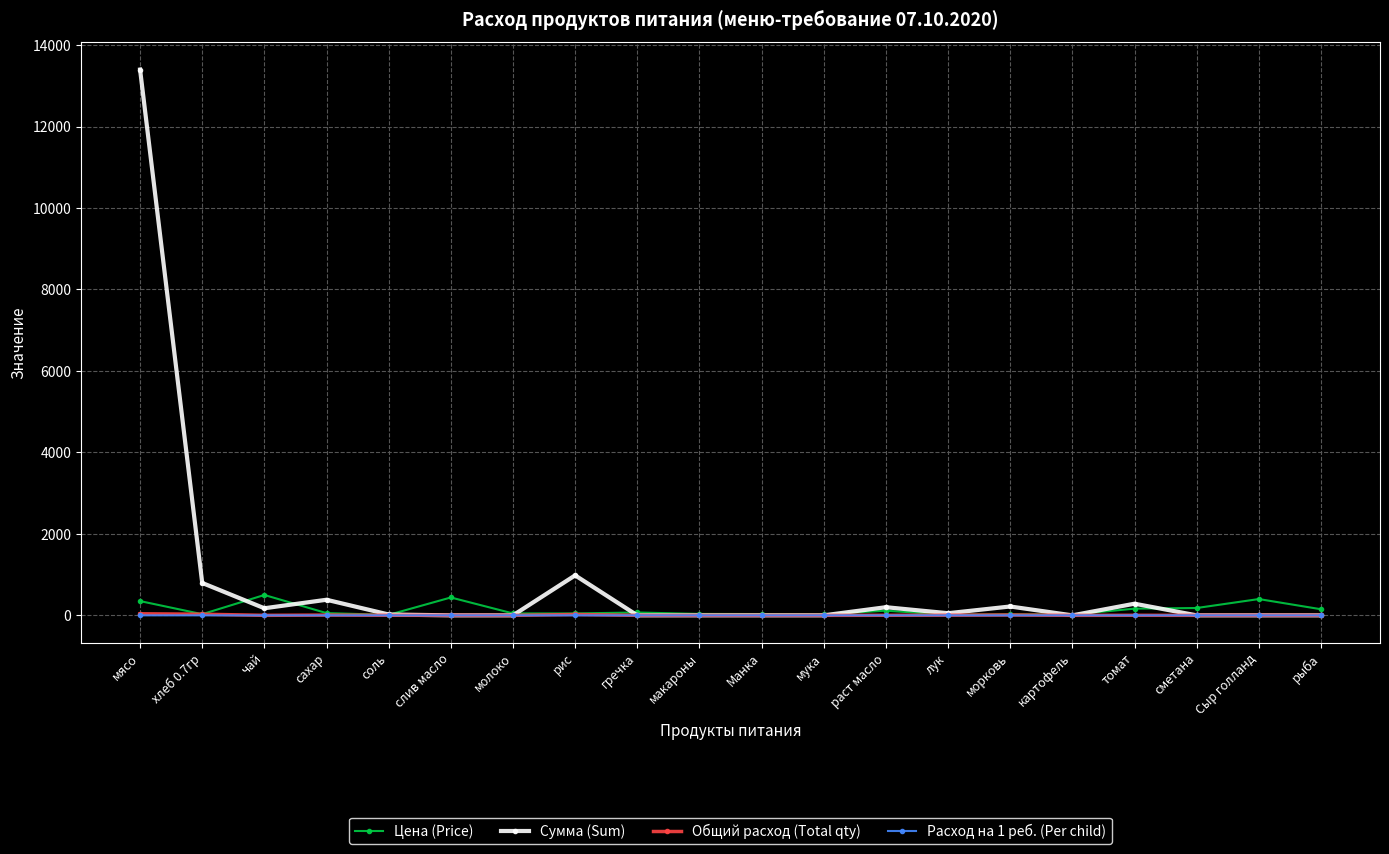

How many values in the Сумма (Sum) series exceed 20?

10